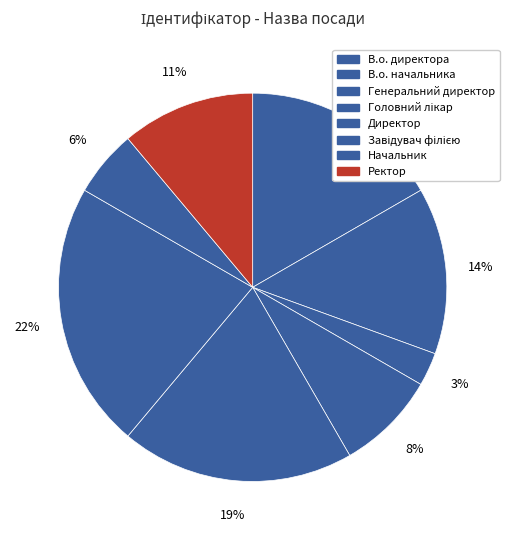

Rank the categories by value from highest to lowest.

Завідувач філією, Директор, В.о. директора, В.о. начальника, Ректор, Головний лікар, Начальник, Генеральний директор